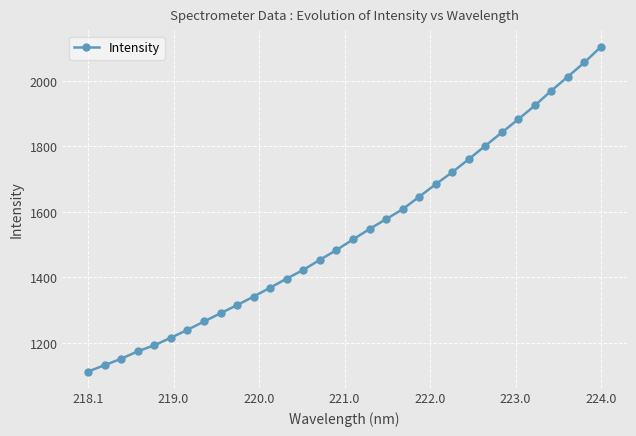

How many data points does each series have?

32